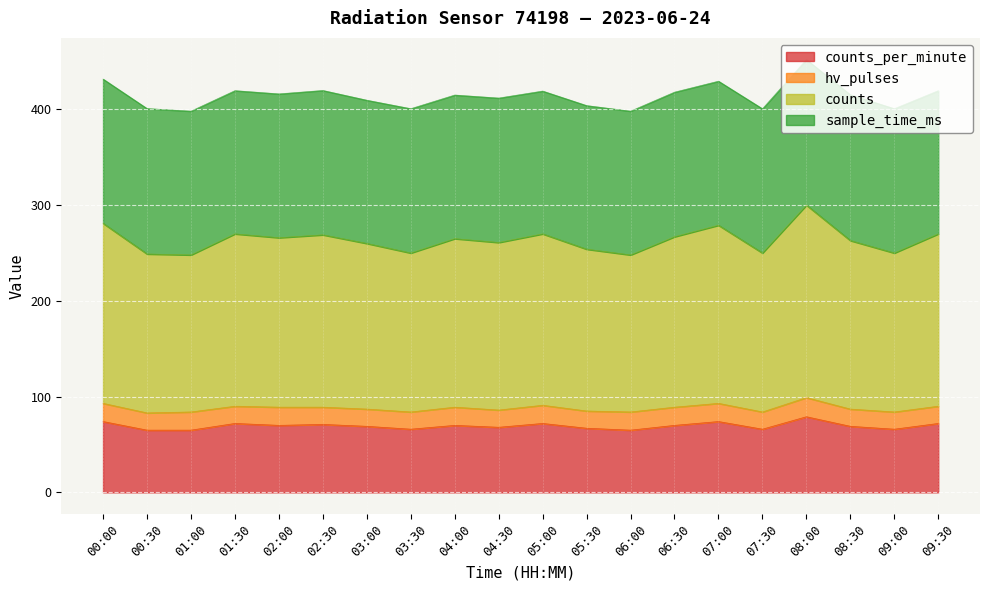

List the labels in order of counts_per_minute value, largest first.

08:00, 00:00, 07:00, 01:30, 05:00, 09:30, 02:30, 02:00, 04:00, 06:30, 03:00, 08:30, 04:30, 05:30, 03:30, 07:30, 09:00, 00:30, 01:00, 06:00